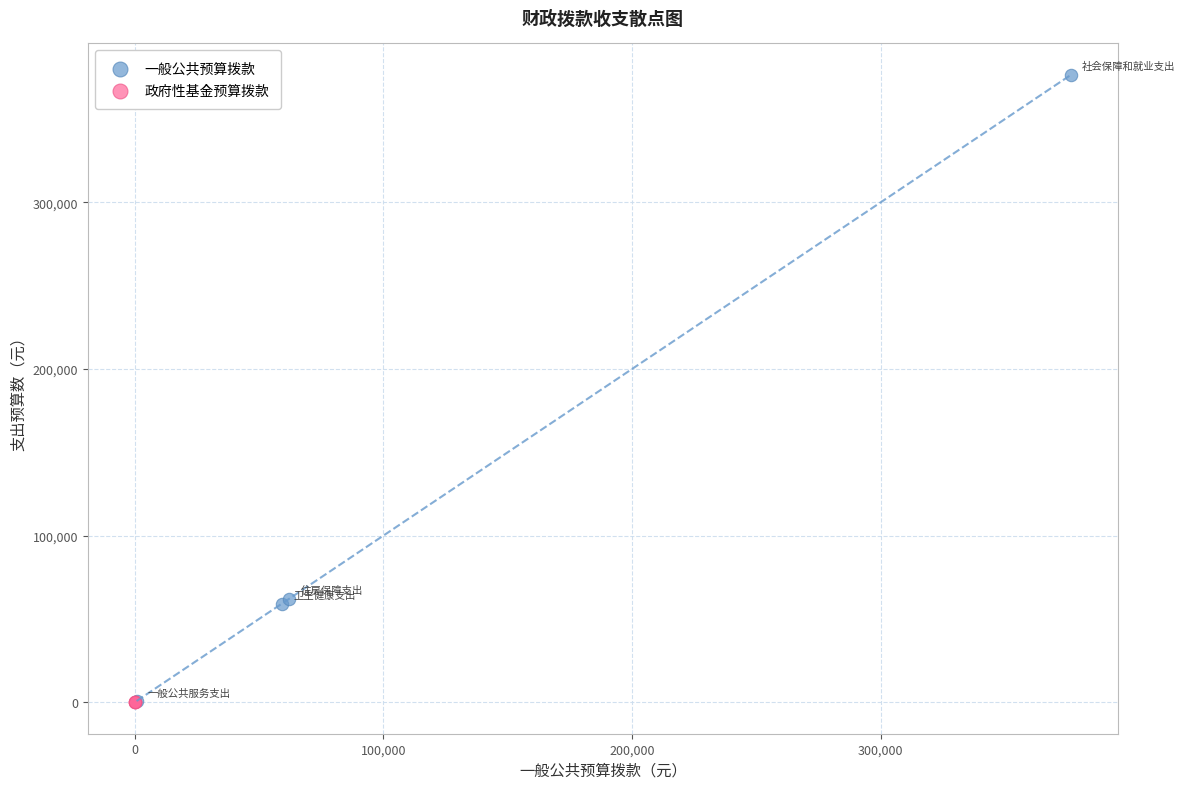

Which series contains the highest Y value?

一般公共预算拨款